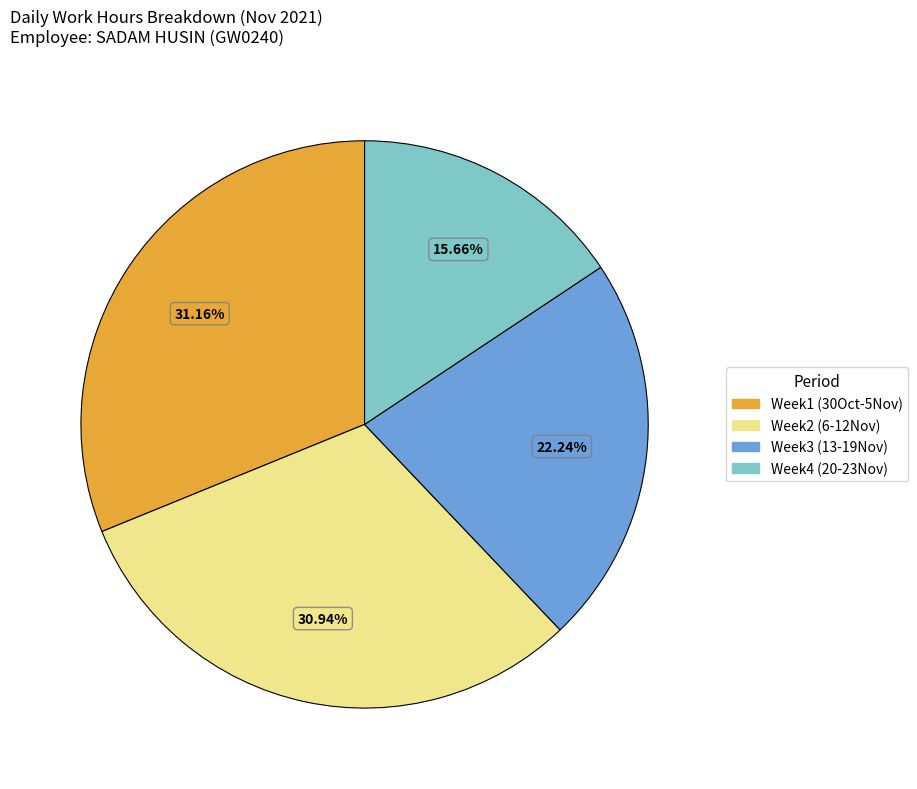

Which slice is the smallest?

Week4 (20-23Nov)